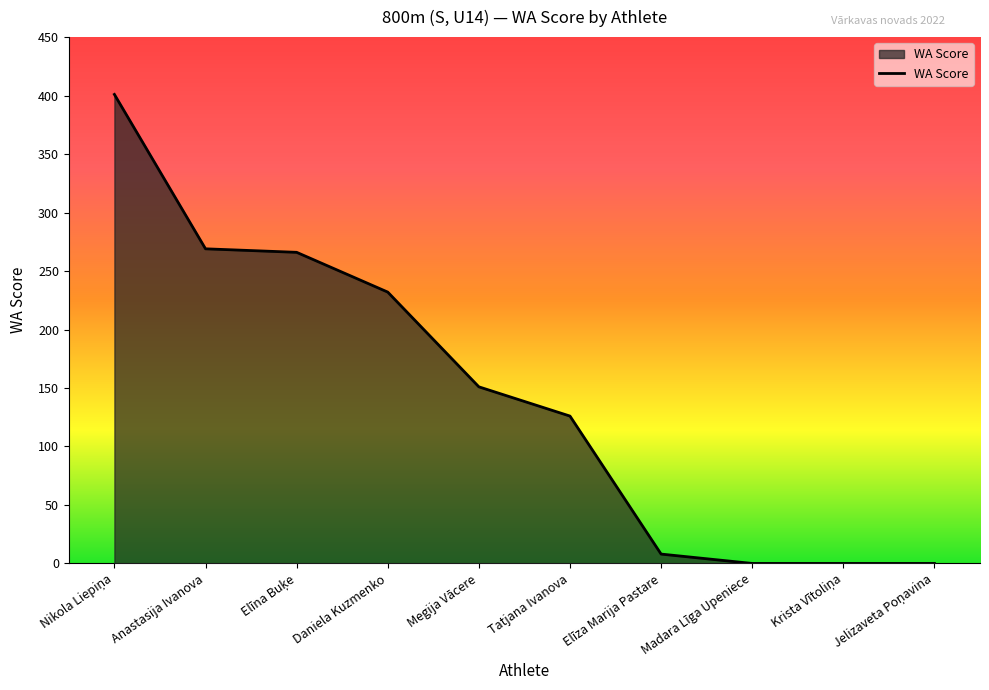

The value at Daniela Kuzmenko is 232. True or false?

True